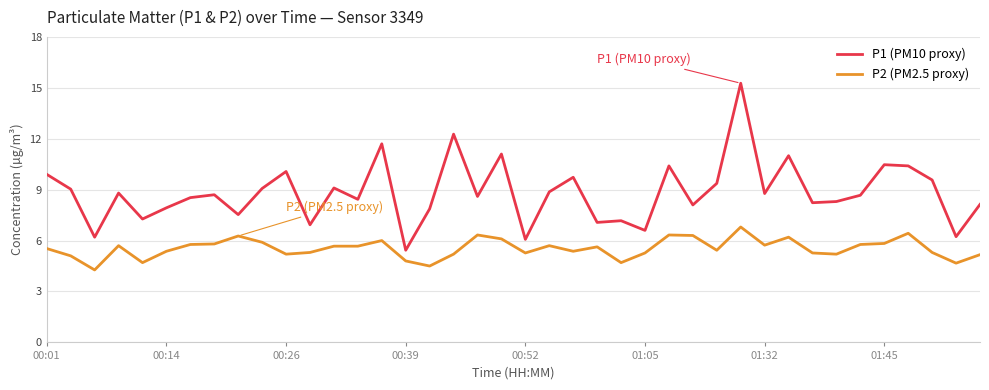

Which series has the largest total across all categories?

P1 (PM10 proxy)